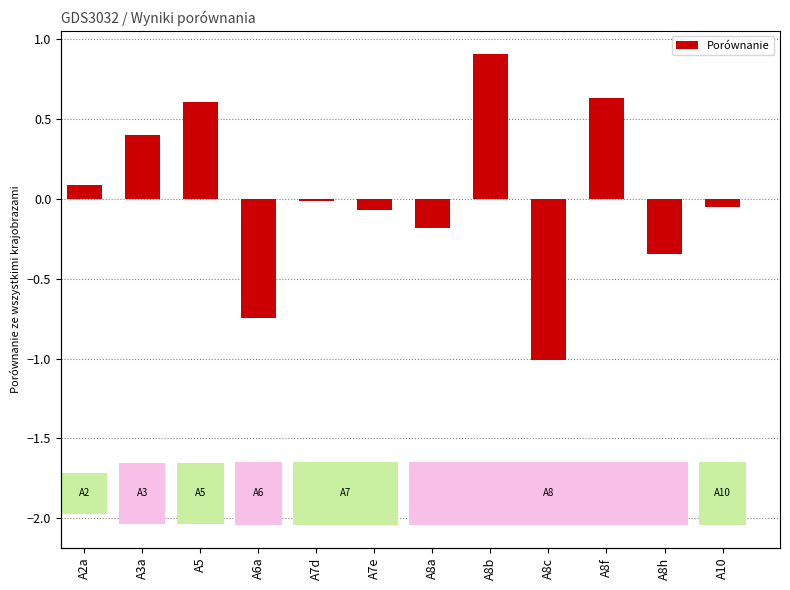

Does the chart contain stacked bars?

No